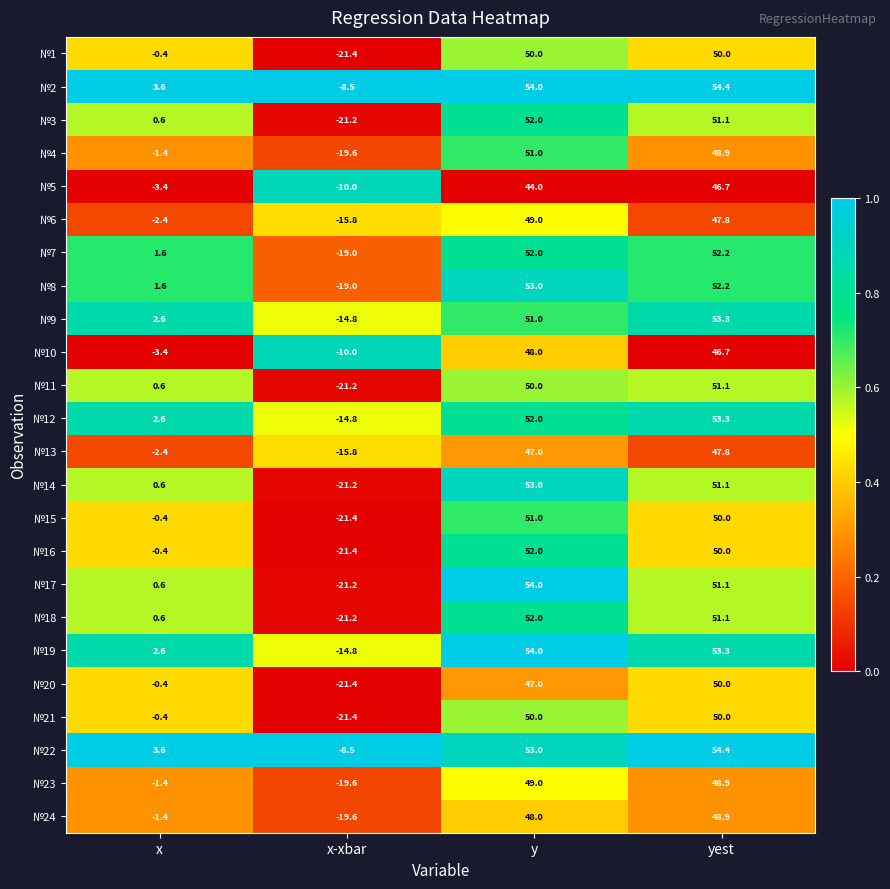

At which category is the sum across all series the highest?

y